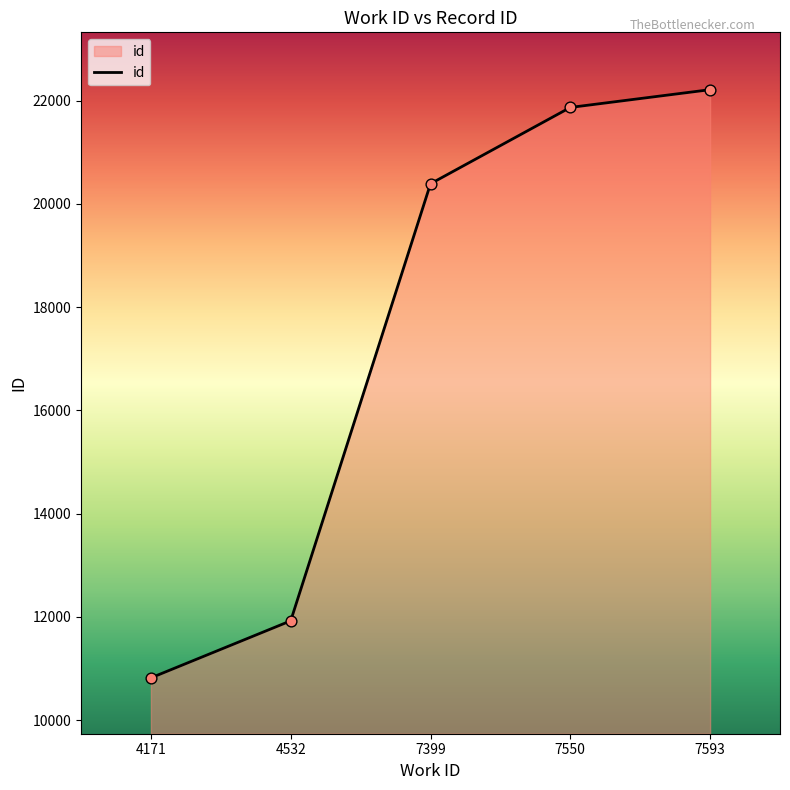

What is the change in value from 4532 to 7399?

+8465